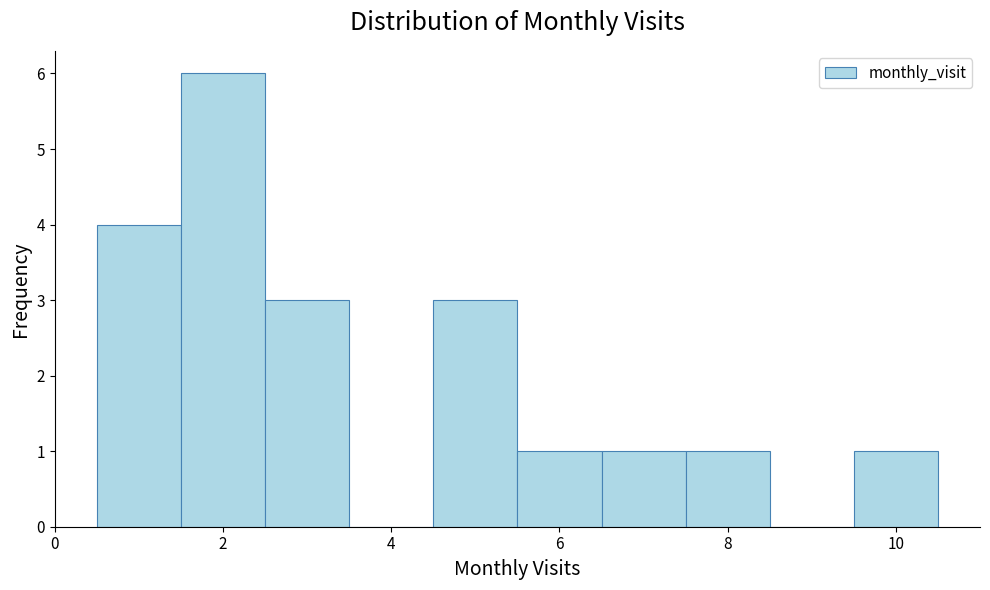

Reading left to right, list every bar in this chart as the range it spans on the x-axis followed by its height. Neither the bar edges nor the heights are printed on the chart, so give them approximately, as read against the axes.

0.5 to 1.5: 4
1.5 to 2.5: 6
2.5 to 3.5: 3
3.5 to 4.5: 0
4.5 to 5.5: 3
5.5 to 6.5: 1
6.5 to 7.5: 1
7.5 to 8.5: 1
8.5 to 9.5: 0
9.5 to 10.5: 1